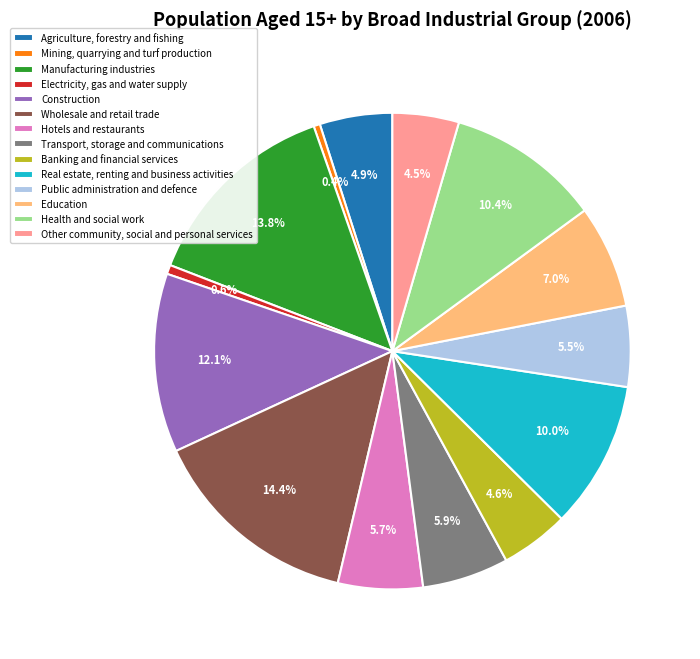

Which category has the biggest portion of the pie?

Wholesale and retail trade